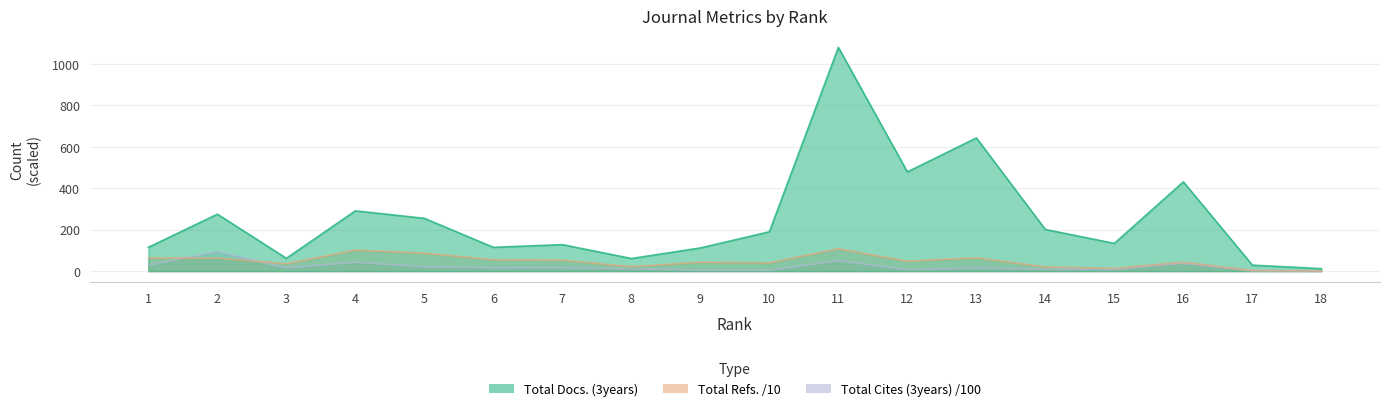

At which category is the sum across all series the highest?

11